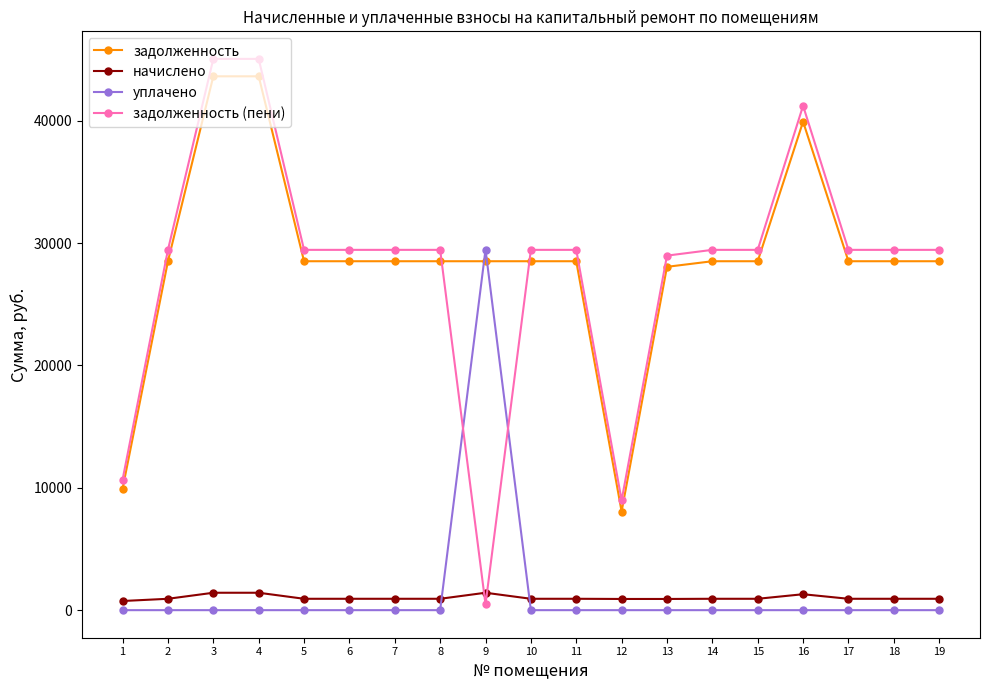

The задолженность series shows 28518.0 at 10. True or false?

True